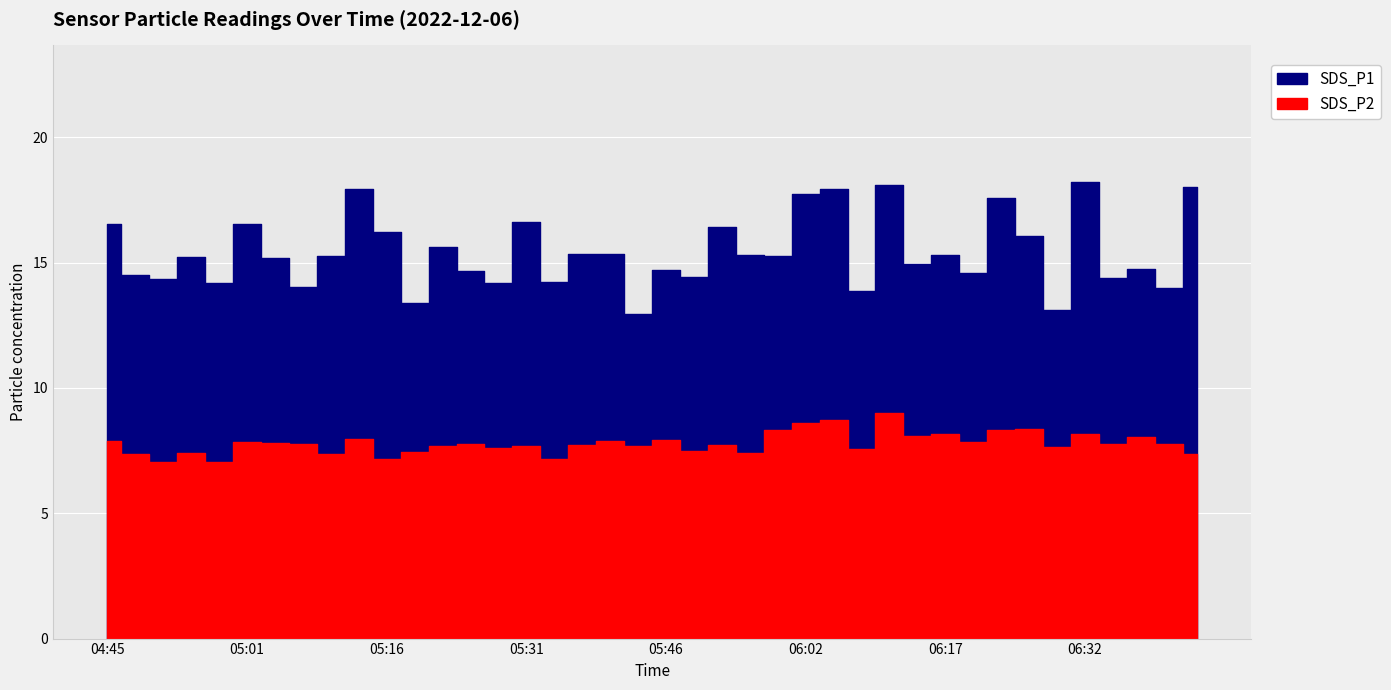

List the labels in order of SDS_P2 value, largest first.

06:11, 06:05, 06:02, 06:26, 06:23, 05:59, 06:17, 06:32, 06:14, 06:38, 05:13, 05:46, 04:45, 05:40, 05:01, 06:20, 05:04, 05:07, 06:35, 05:25, 06:41, 05:37, 05:52, 05:22, 05:43, 05:31, 06:29, 05:28, 06:08, 05:49, 05:19, 04:54, 05:56, 04:48, 05:10, 06:44, 05:16, 05:34, 04:57, 04:51